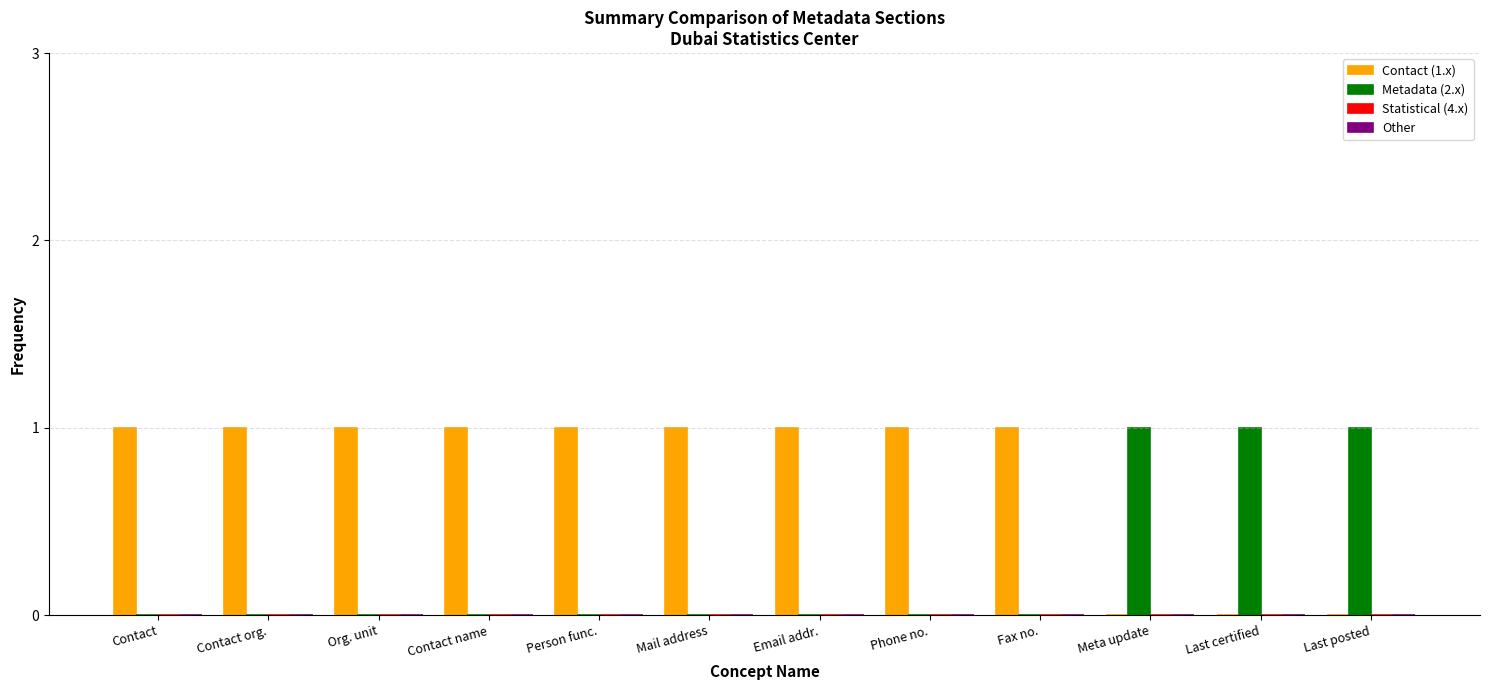

Reading left to right, extract all data points from this chart.

Contact (1.x): Contact=1	Contact org.=1	Org. unit=1	Contact name=1	Person func.=1	Mail address=1	Email addr.=1	Phone no.=1	Fax no.=1	Meta update=0	Last certified=0	Last posted=0
Metadata (2.x): Contact=0	Contact org.=0	Org. unit=0	Contact name=0	Person func.=0	Mail address=0	Email addr.=0	Phone no.=0	Fax no.=0	Meta update=1	Last certified=1	Last posted=1